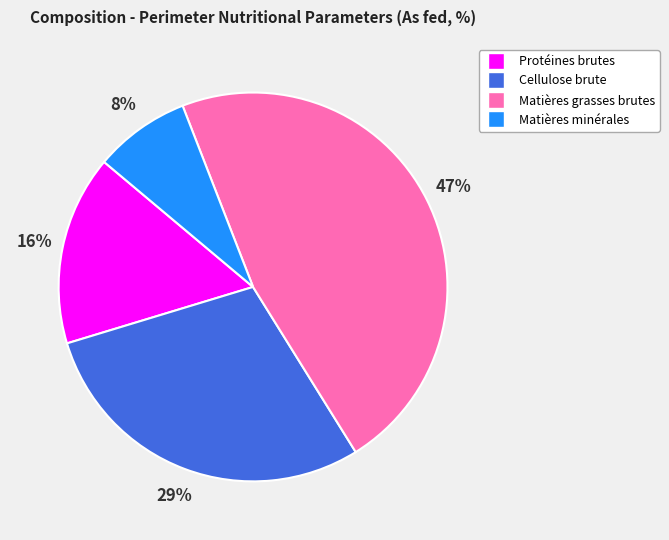

Do Protéines brutes and Matières grasses brutes together represent more than half of the pie?

Yes